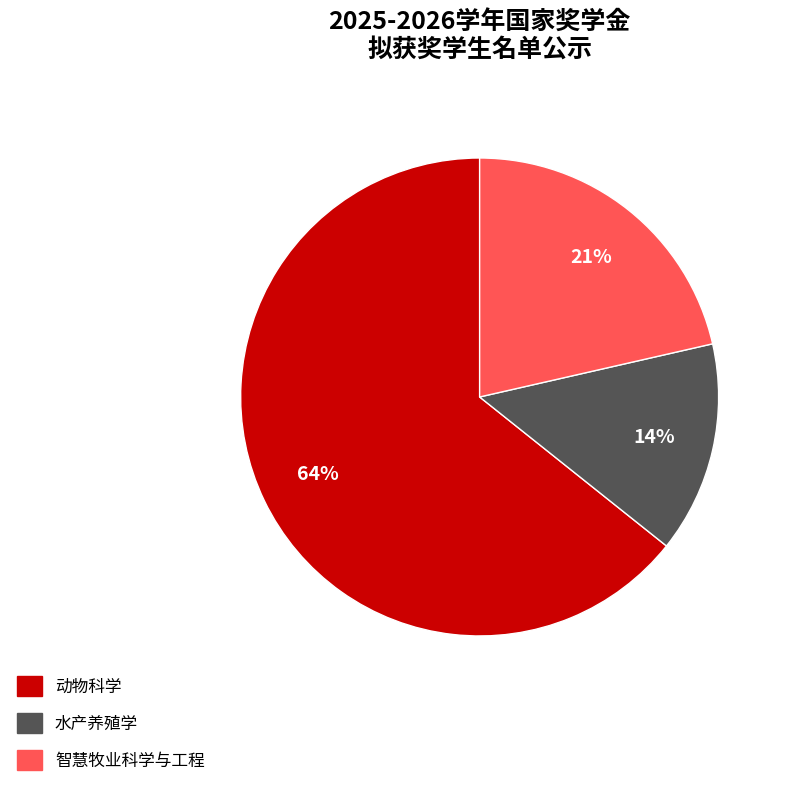

True or false: 动物科学 accounts for 64% of the total.

True